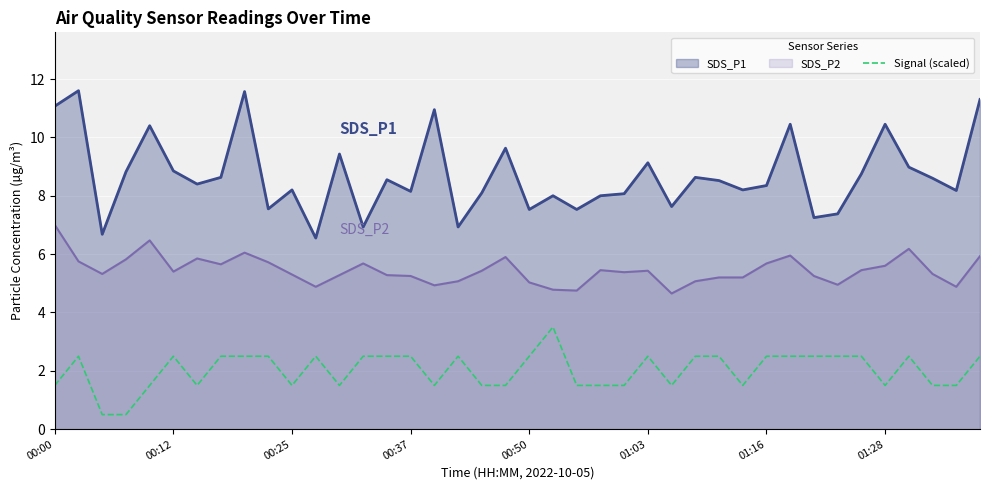

What is the minimum value shown in the chart?

0.5